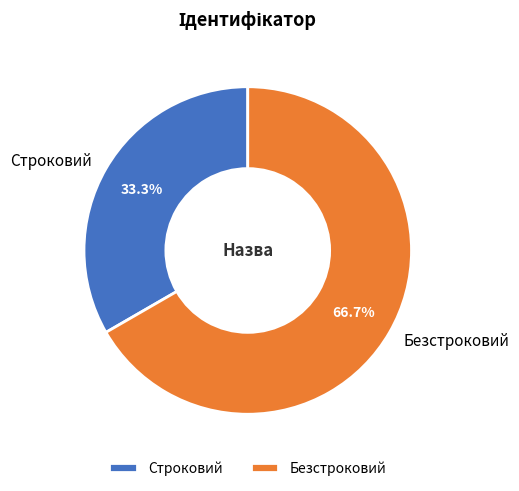

Count the number of slices in the pie.

2